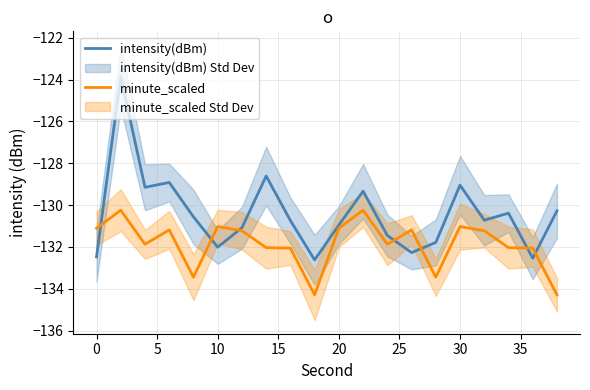

Does the chart have visible grid lines?

Yes